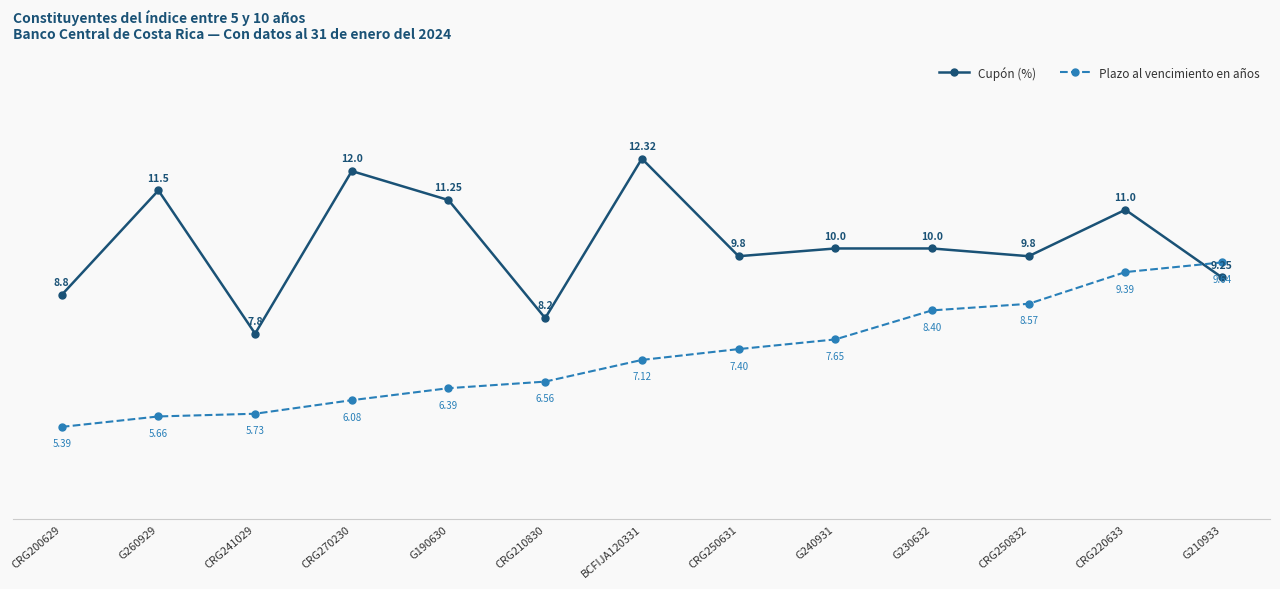

True or false: Cupón (%) has more than 2 interior local peaks.

True